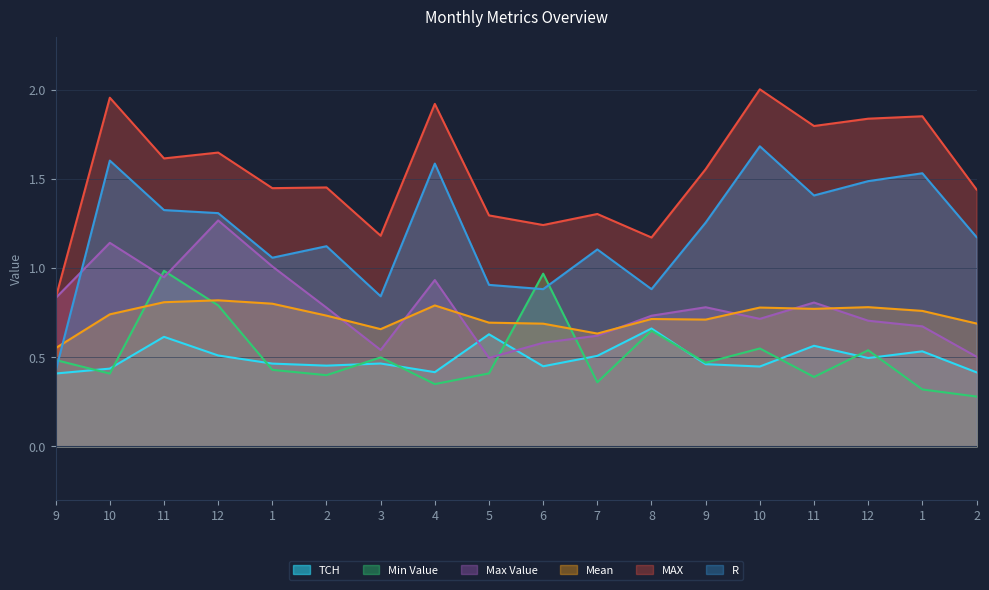

At how many categories does at least one series exceed 1?

17